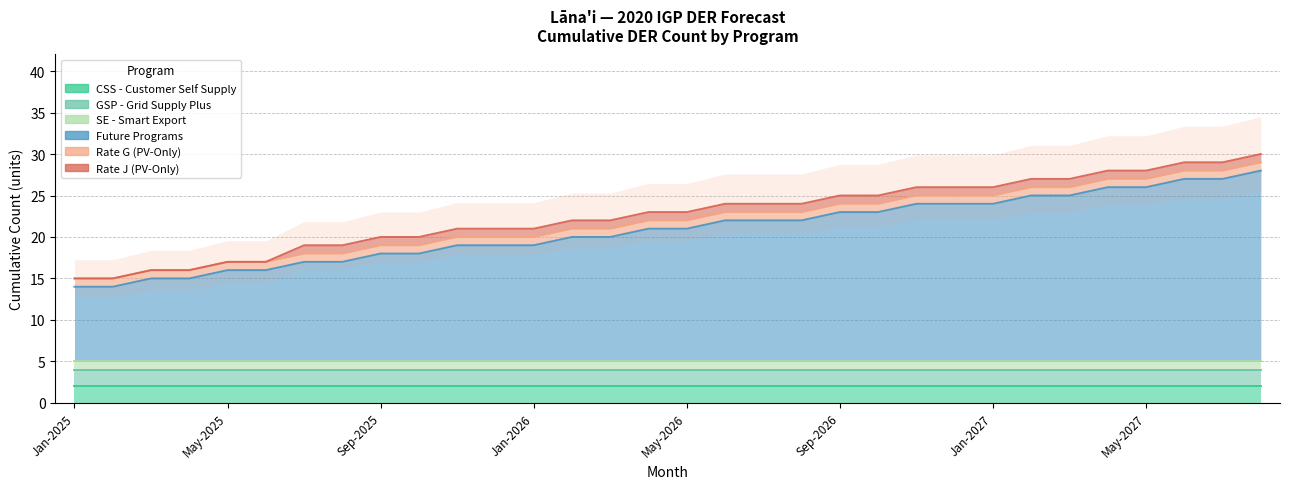

Reading right to left, what are all the values shown in this chart?

CSS - Customer Self Supply: 2	2	2	2	2	2	2	2	2	2	2	2	2	2	2	2	2	2	2	2	2	2	2	2	2	2	2	2	2	2	2	2
GSP - Grid Supply Plus: 2	2	2	2	2	2	2	2	2	2	2	2	2	2	2	2	2	2	2	2	2	2	2	2	2	2	2	2	2	2	2	2
SE - Smart Export: 1	1	1	1	1	1	1	1	1	1	1	1	1	1	1	1	1	1	1	1	1	1	1	1	1	1	1	1	1	1	1	1
Future Programs: 23	22	22	21	21	20	20	19	19	19	18	18	17	17	17	16	16	15	15	14	14	14	13	13	12	12	11	11	10	10	9	9
Rate G (PV-Only): 1	1	1	1	1	1	1	1	1	1	1	1	1	1	1	1	1	1	1	1	1	1	1	1	1	1	1	1	1	1	1	1
Rate J (PV-Only): 1	1	1	1	1	1	1	1	1	1	1	1	1	1	1	1	1	1	1	1	1	1	1	1	1	1	0	0	0	0	0	0